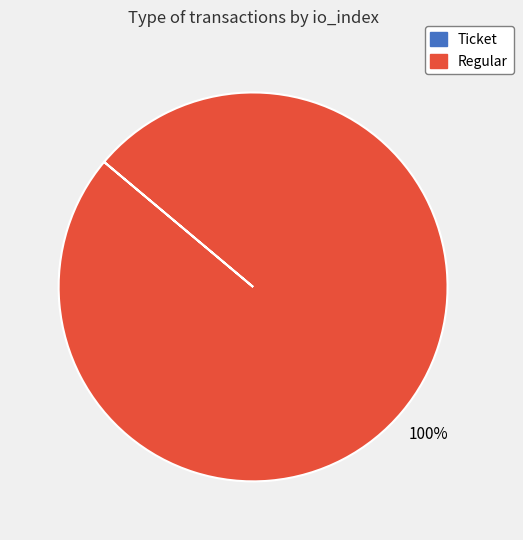

Is Regular the majority of the pie?

Yes